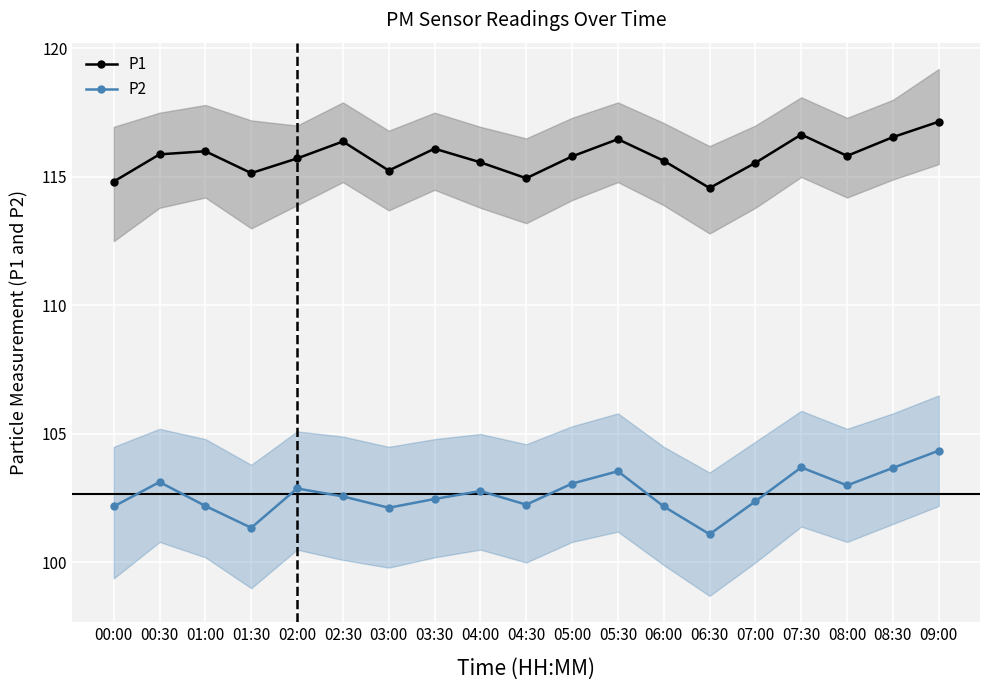

Which has a higher value, 05:30 or 02:00?

05:30